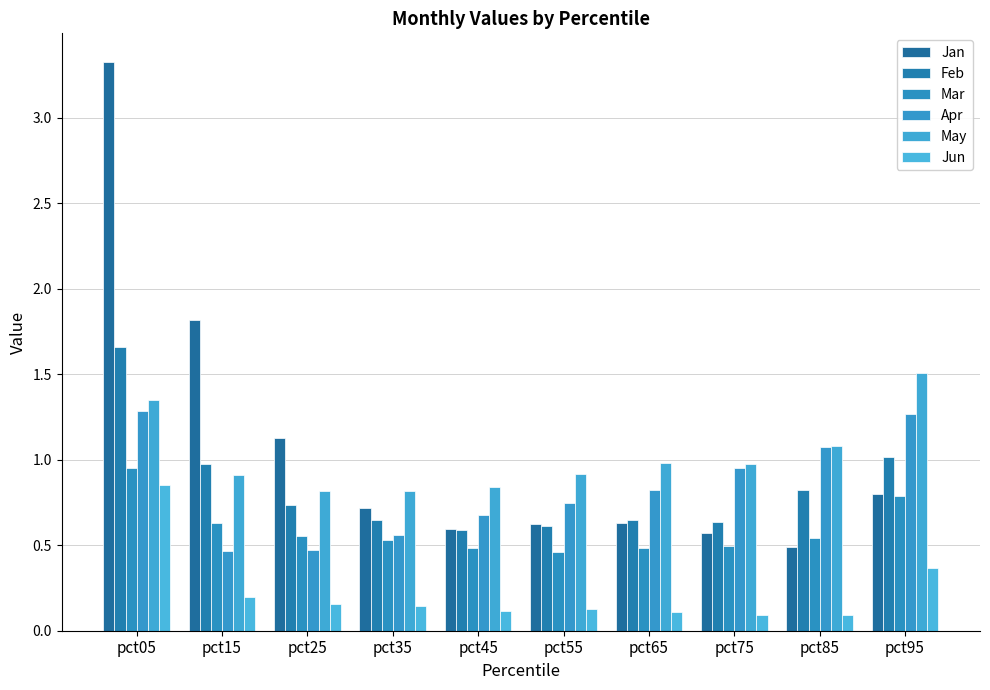

Rank the categories by Feb value from lowest to highest.

pct45, pct55, pct75, pct35, pct65, pct25, pct85, pct15, pct95, pct05